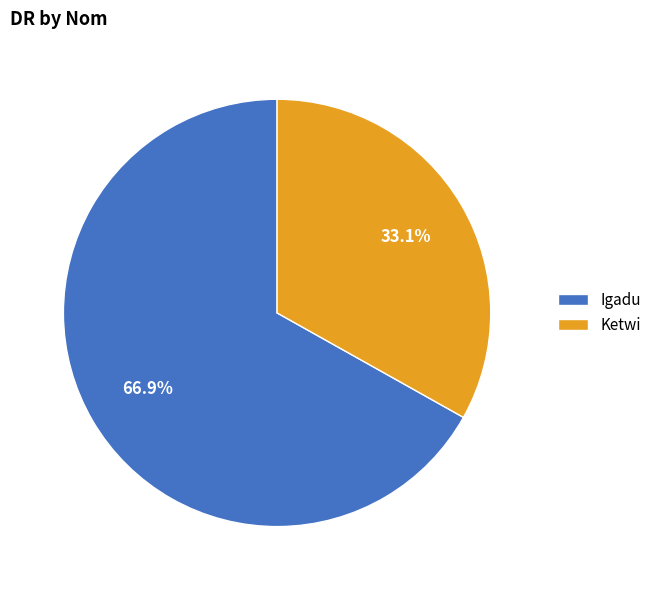

Is it true that Ketwi is 25% of the pie?

False